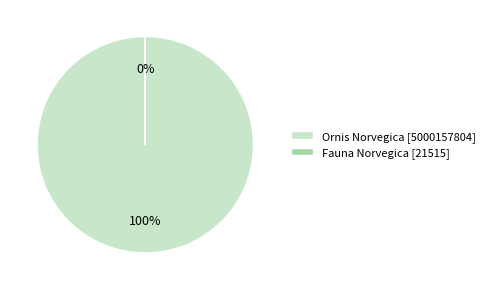

To the nearest percent, what is the difference between the largest and smallest slice percentages?

100%